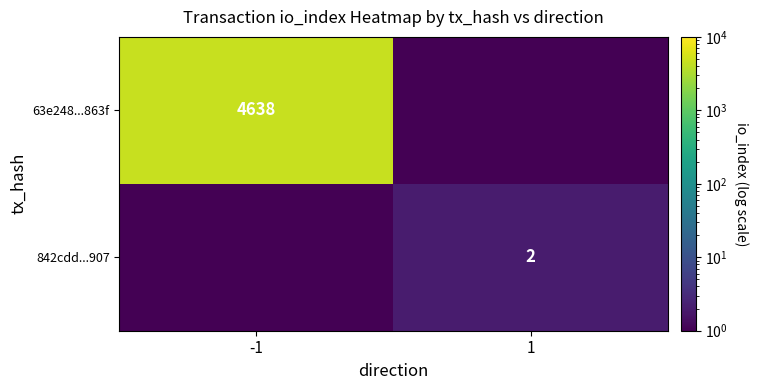

At which category does the chart reach its minimum across all series?

1